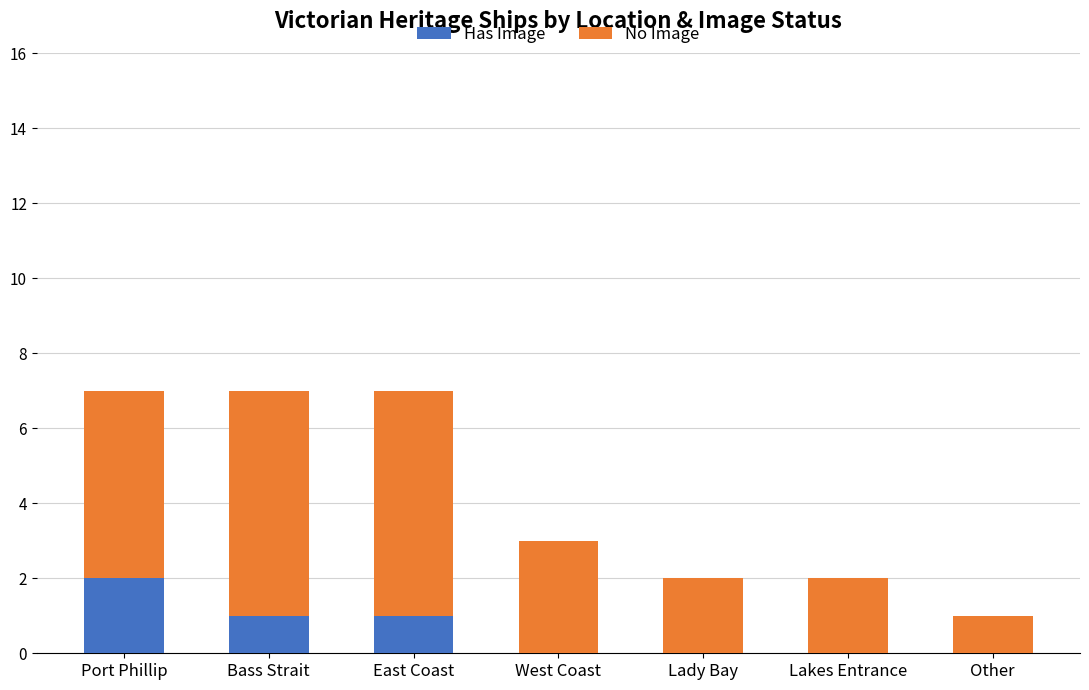

The Has Image series shows -1 at Lady Bay. True or false?

False